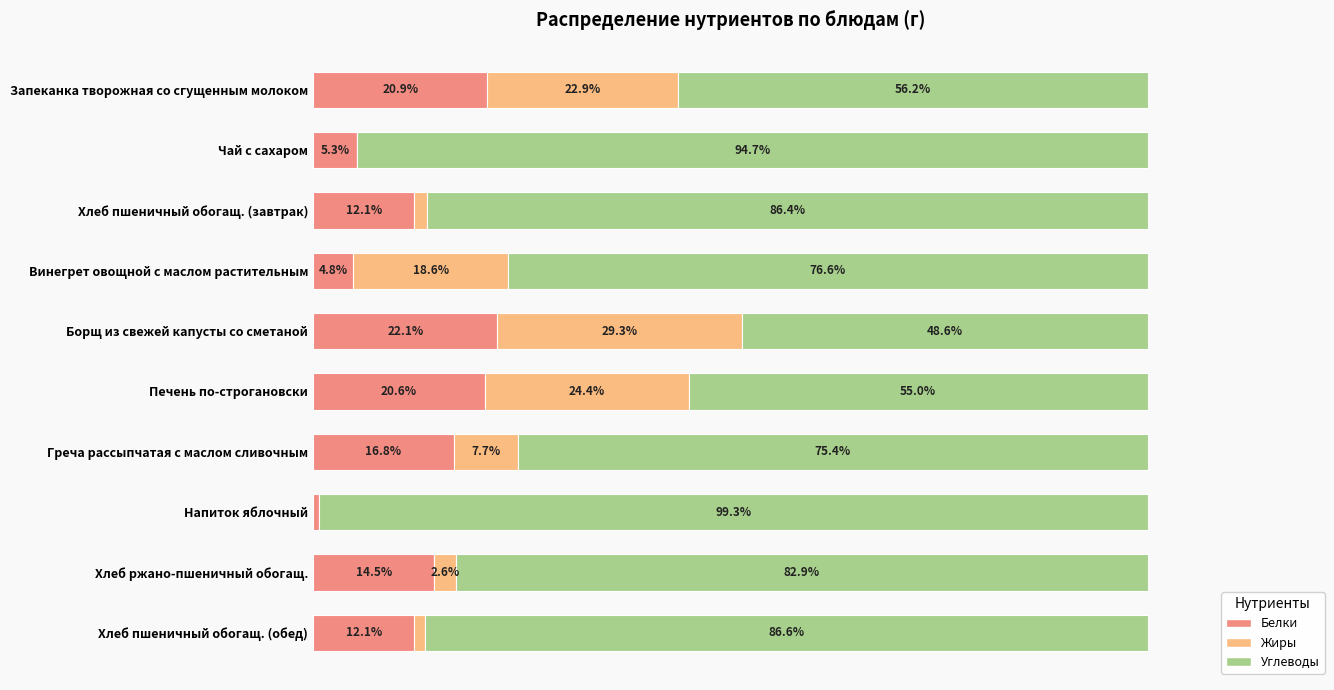

Which category has the highest value in the Белки series?

Борщ из свежей капусты со сметаной